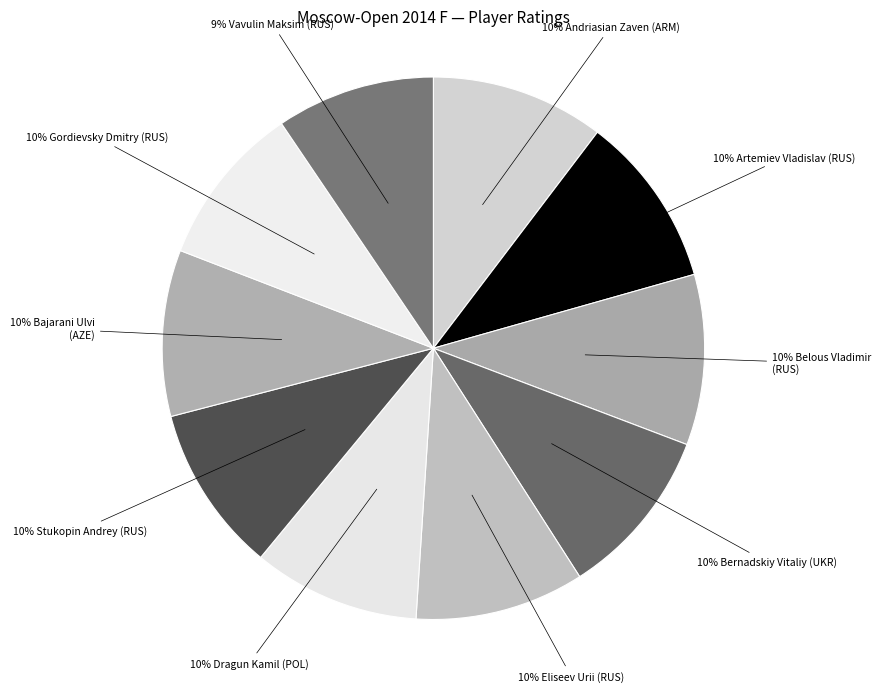

To the nearest percent, what is the difference between the largest and smallest slice percentages?

1%